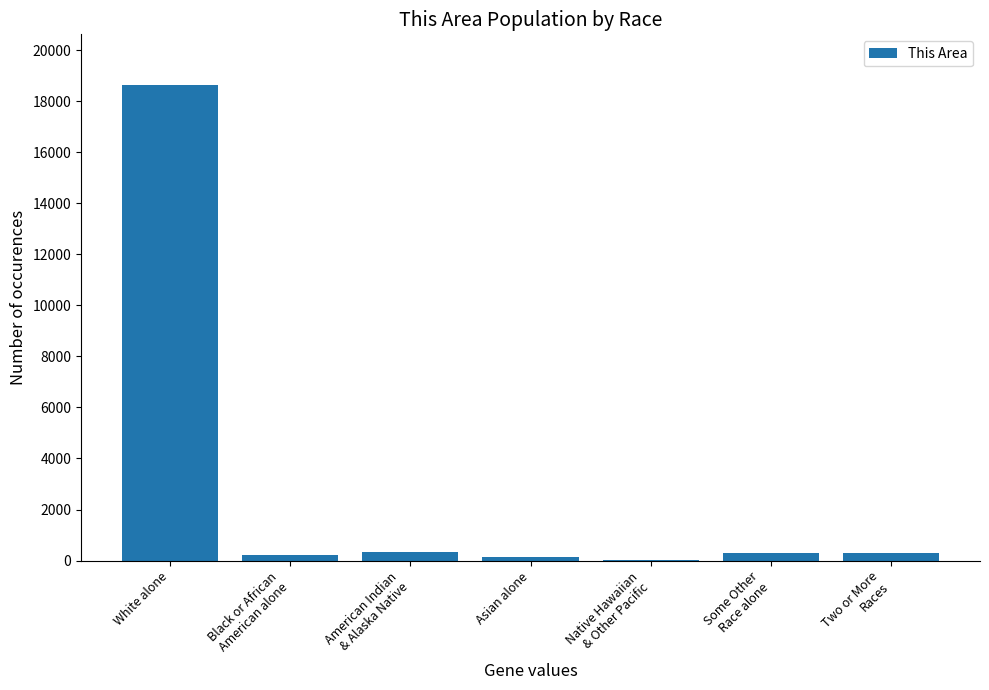

Is it true that the value at Two or More
Races is 293?

True